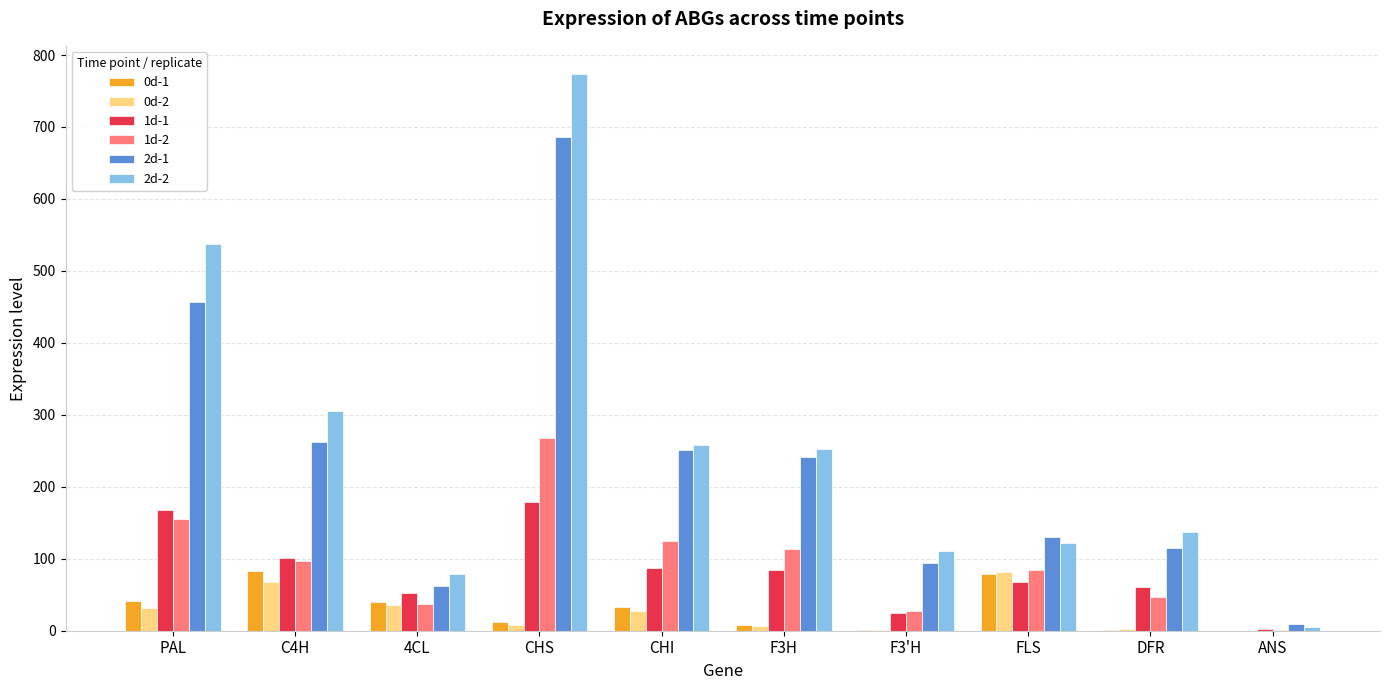

What is the maximum value shown in the chart?

774.1